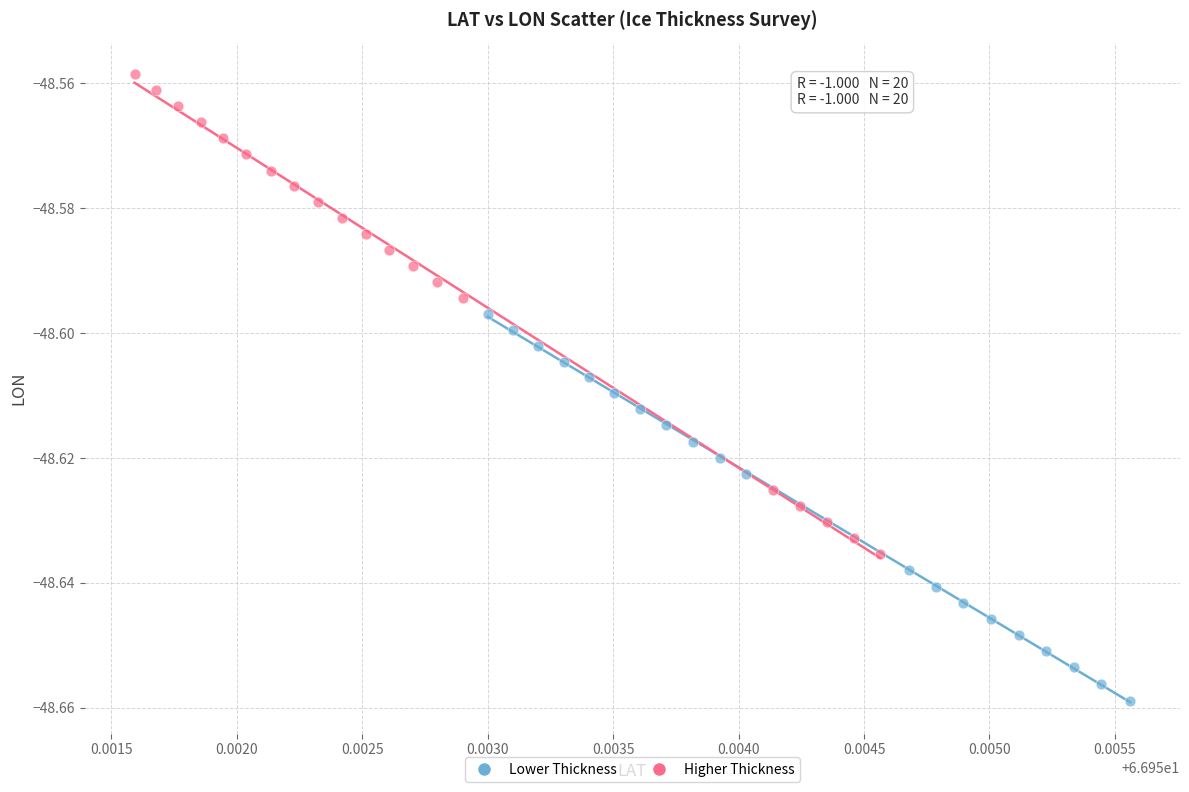

What are all the series names shown in the legend?

Lower Thickness, Higher Thickness